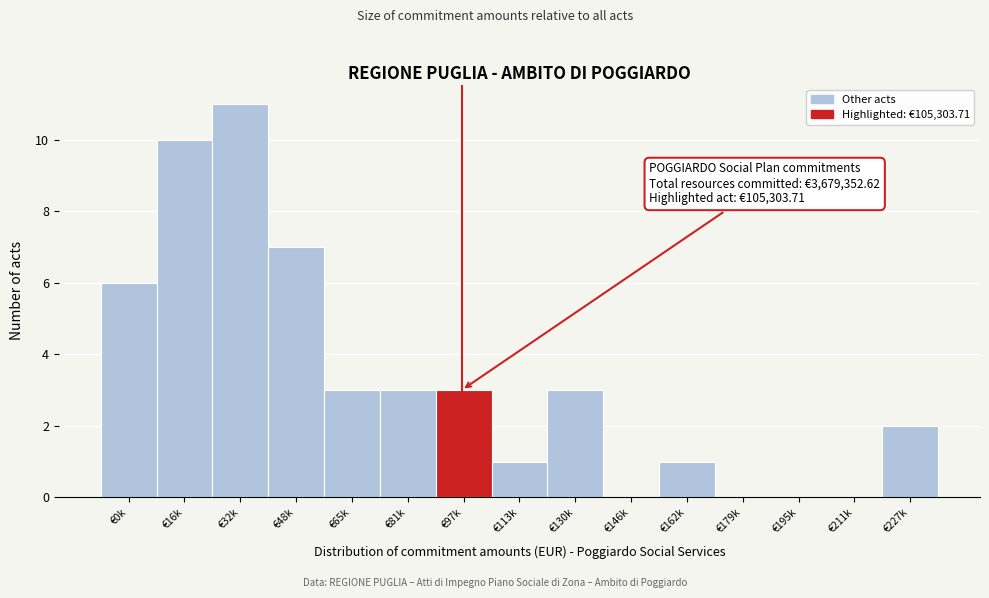

Reading left to right, extract all data points from this chart.

€0k=6	€16k=10	€32k=11	€48k=7	€65k=3	€81k=3	€97k=3	€113k=1	€130k=3	€146k=0	€162k=1	€179k=0	€195k=0	€211k=0	€227k=2